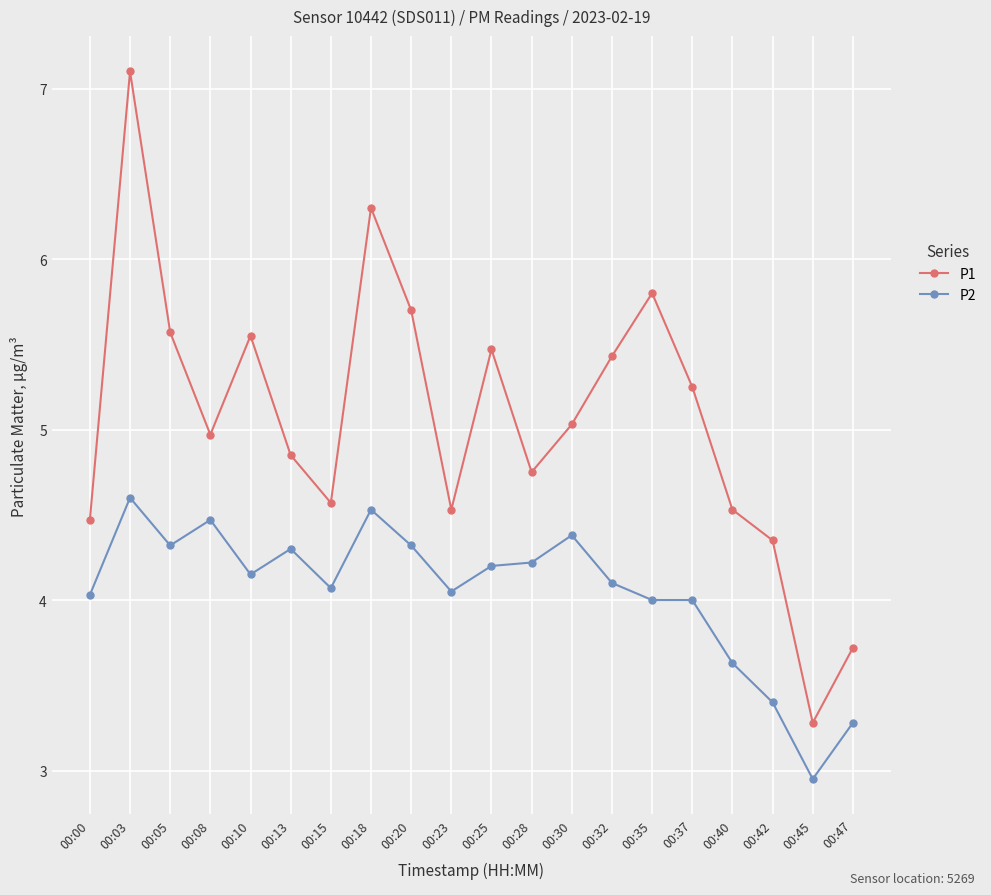

True or false: P2 and P1 intersect in this chart.

False